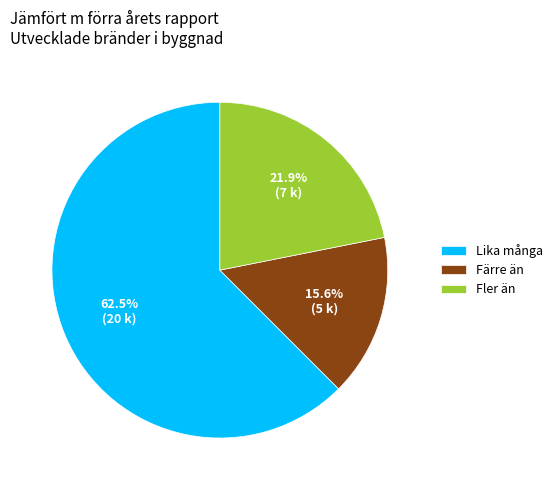

To the nearest percent, what is the average slice percentage?

33%